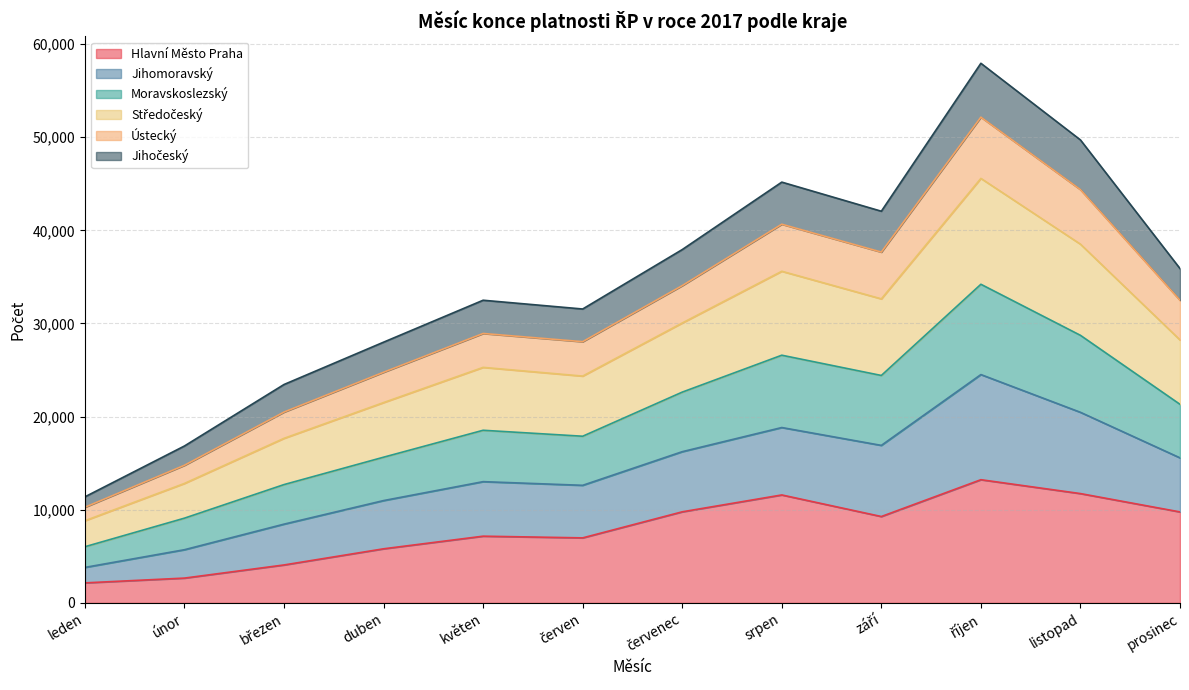

At which category is the sum across all series the highest?

říjen